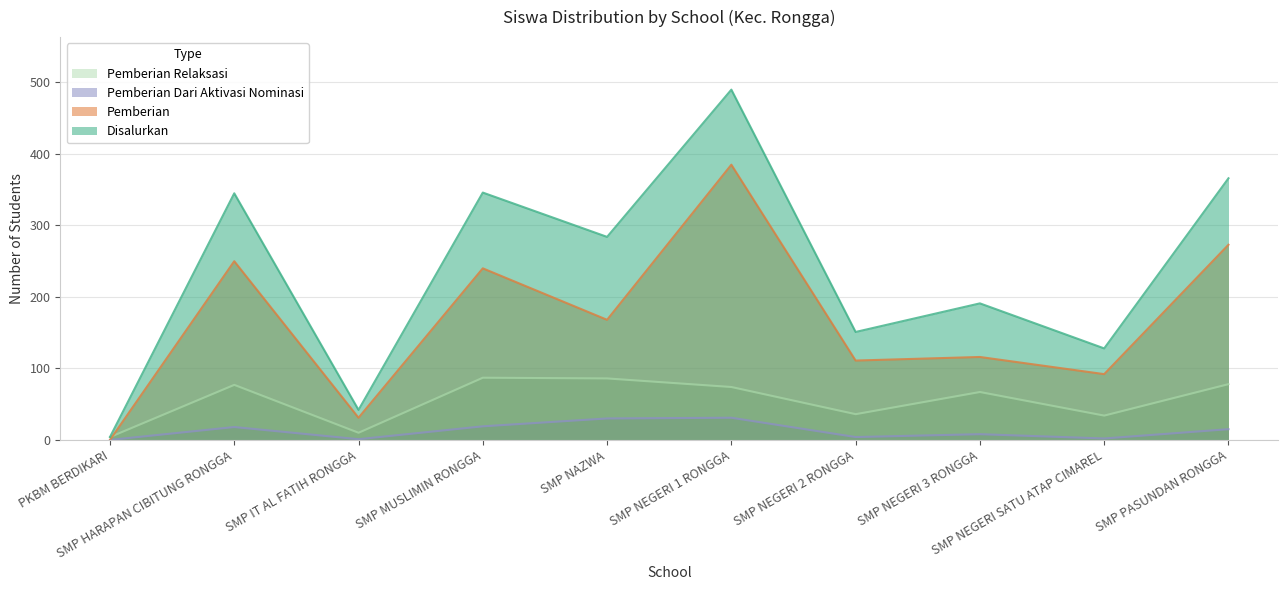

How many lines are shown in the chart?

4